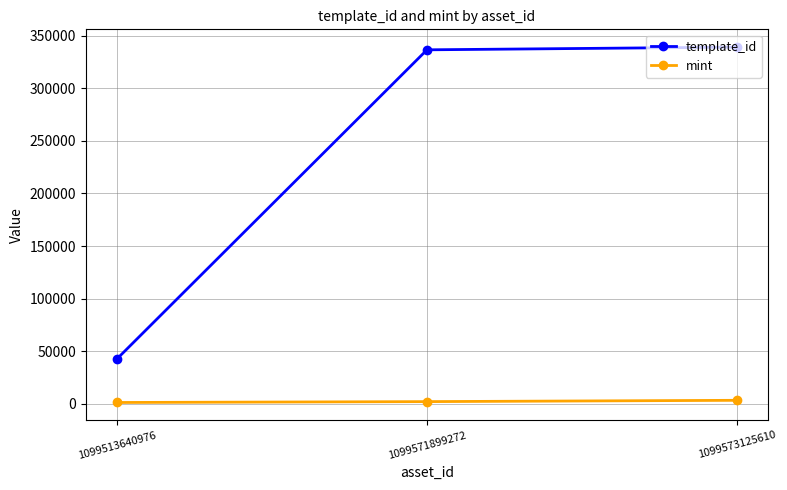

What is the difference between the maximum and second lowest values in the mint series?

1243